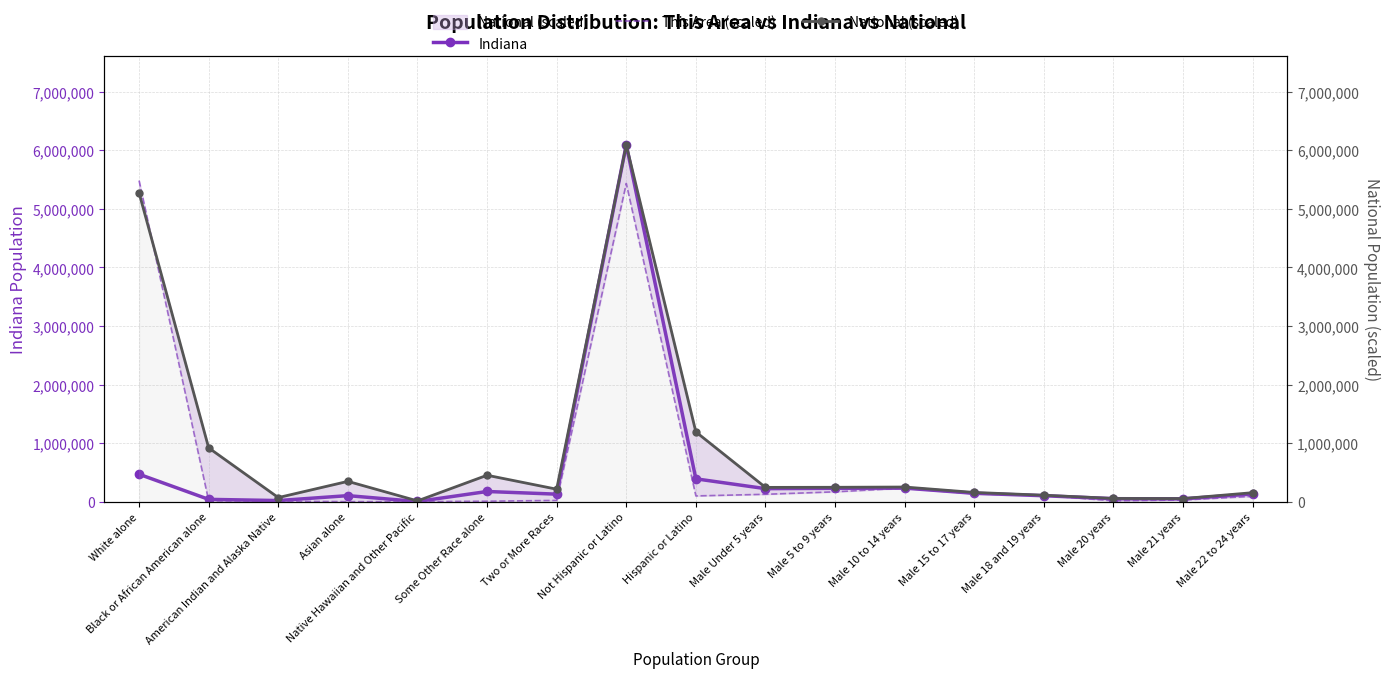

Reading left to right, what are all the values shown in this chart?

Indiana: White alone=467906.0	Black or African American alone=38929.0	American Indian and Alaska Native=18462.0	Asian alone=102474.0	Native Hawaiian and Other Pacific=2348.0	Some Other Race alone=173314.0	Two or More Races=127901.0	Not Hispanic or Latino=6094095.0	Hispanic or Latino=389707.0	Male Under 5 years=221819.0	Male 5 to 9 years=227736.0	Male 10 to 14 years=230960.0	Male 15 to 17 years=142591.0	Male 18 and 19 years=100899.0	Male 20 years=50209.0	Male 21 years=47542.0	Male 22 to 24 years=130517.0
This Area (scaled): White alone=5484685.5	Black or African American alone=13955.9	American Indian and Alaska Native=6978.0	Asian alone=0.0	Native Hawaiian and Other Pacific=0.0	Some Other Race alone=6978.0	Two or More Races=20933.9	Not Hispanic or Latino=5435839.7	Hispanic or Latino=97691.6	Male Under 5 years=125603.5	Male 5 to 9 years=167471.3	Male 10 to 14 years=230273.1	Male 15 to 17 years=132581.5	Male 18 and 19 years=104669.6	Male 20 years=13955.9	Male 21 years=27911.9	Male 22 to 24 years=90713.6
National (scaled): White alone=5274966.8	Black or African American alone=918576.9	American Indian and Alaska Native=69189.4	Asian alone=346253.9	Native Hawaiian and Other Pacific=12742.2	Some Other Race alone=450857.8	Two or More Races=212578.2	Not Hispanic or Latino=6094095.0	Hispanic or Latino=1191070.2	Male Under 5 years=243497.4	Male 5 to 9 years=245154.1	Male 10 to 14 years=249642.6	Male 15 to 17 years=157060.0	Male 18 and 19 years=109661.5	Male 20 years=54467.1	Male 21 years=52458.6	Male 22 to 24 years=152964.9